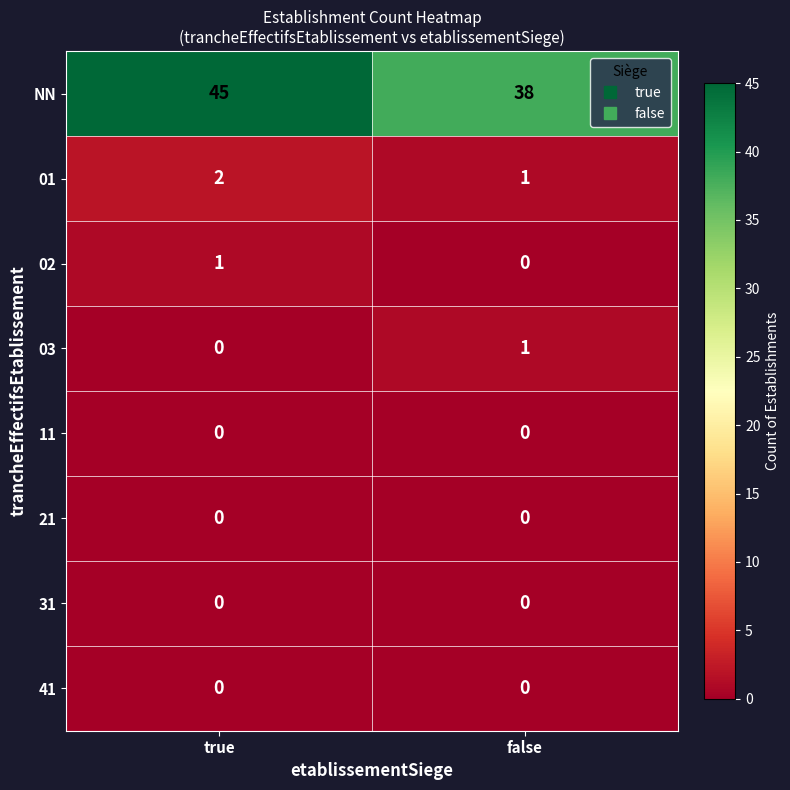

Between true and false, which series saw the biggest shift?

NN